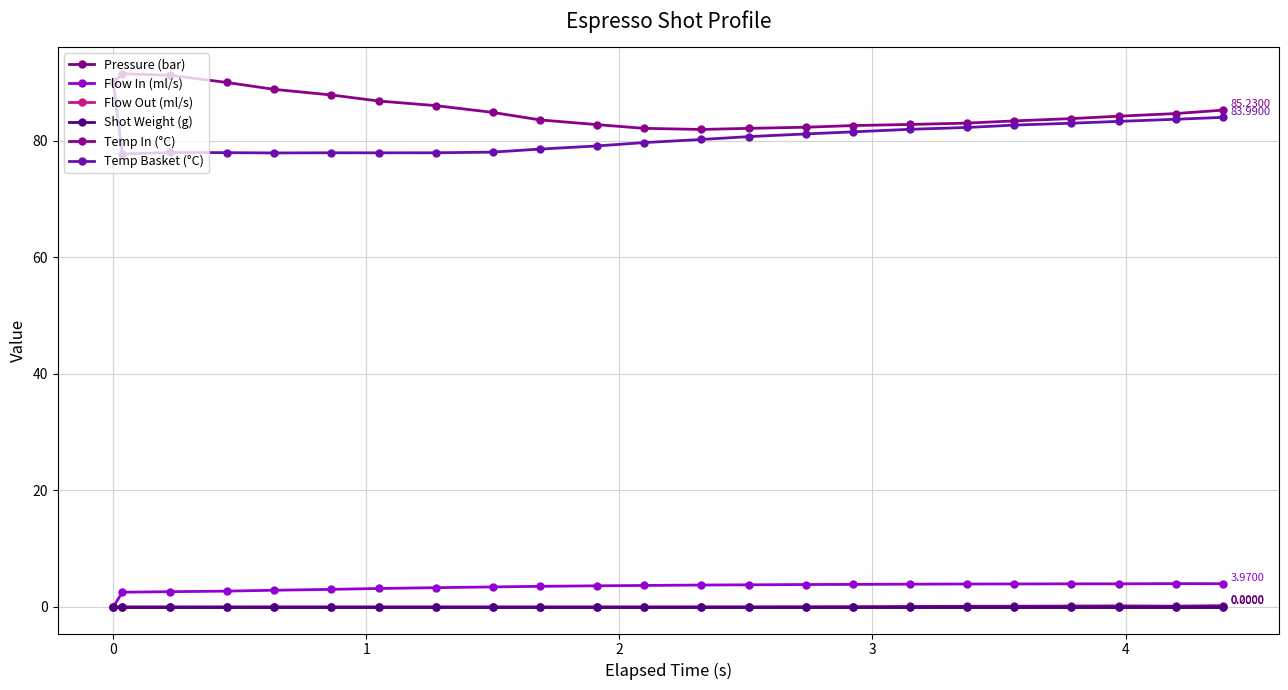

Reading left to right, list all the values displayed in this chart.

Pressure (bar): 0.0	0.0	0.0	0.0	0.0	0.0	0.0	0.0	0.0	0.0	0.0	0.0	0.0	0.0	0.0	0.0	0.1	0.1	0.1	0.1	0.2	0.1	0.2
Flow In (ml/s): 0.0	2.5	2.6	2.7	2.9	3.0	3.1	3.3	3.4	3.5	3.6	3.7	3.7	3.8	3.8	3.9	3.9	3.9	3.9	4.0	4.0	4.0	4.0
Flow Out (ml/s): 0.0	0.0	0.0	0.0	0.0	0.0	0.0	0.0	0.0	0.0	0.0	0.0	0.0	0.0	0.0	0.0	0.0	0.0	0.0	0.0	0.0	0.0	0.0
Shot Weight (g): 0.0	0.0	0.0	0.0	0.0	0.0	0.0	0.0	0.0	0.0	0.0	0.0	0.0	0.0	0.0	0.0	0.0	0.0	0.0	0.0	0.0	0.0	0.0
Temp In (°C): 90.0	91.5	91.2	90.0	88.8	87.8	86.8	86.0	84.8	83.5	82.7	82.1	81.9	82.1	82.3	82.6	82.8	83.0	83.4	83.8	84.2	84.6	85.2
Temp Basket (°C): 90.0	77.7	78.0	77.9	77.9	77.9	77.9	77.9	78.0	78.5	79.1	79.7	80.2	80.7	81.1	81.5	81.9	82.2	82.7	83.0	83.3	83.7	84.0